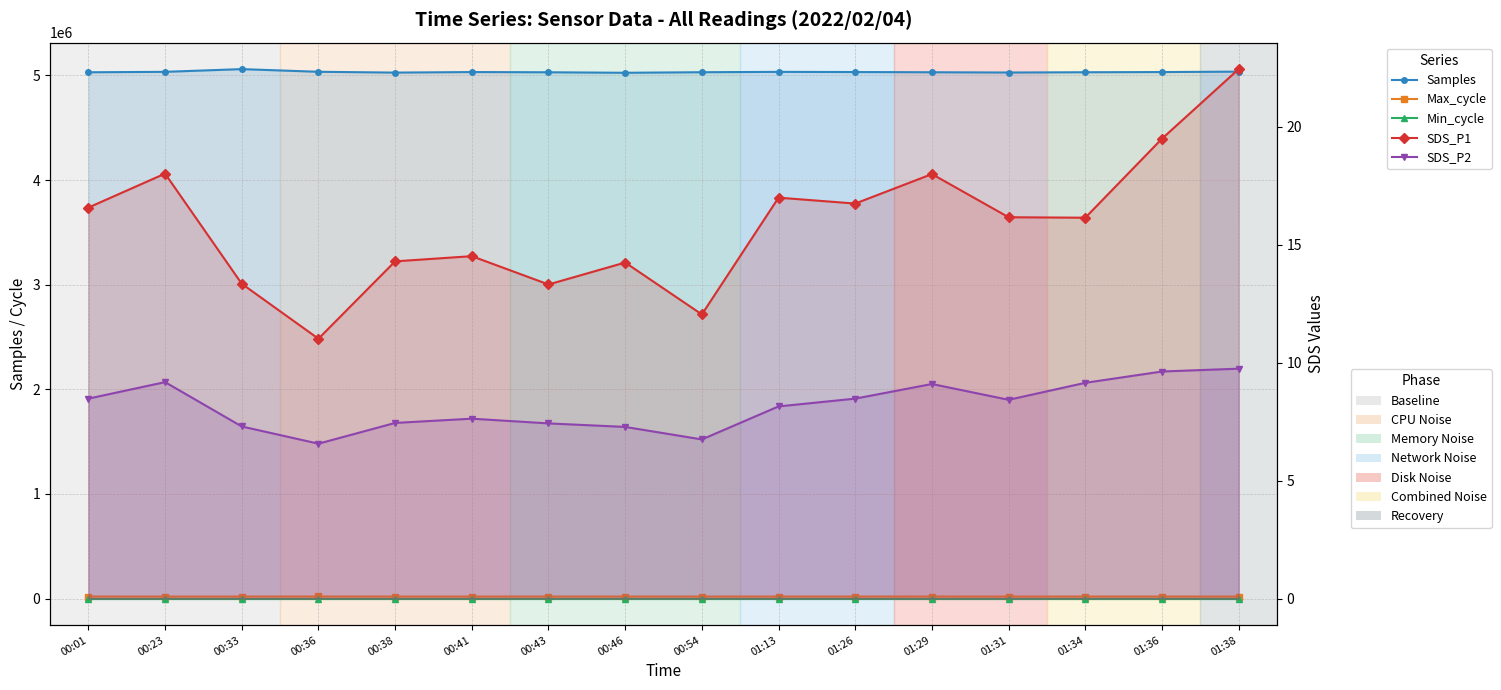

The Max_cycle series shows 6672.5 at 01:29. True or false?

False